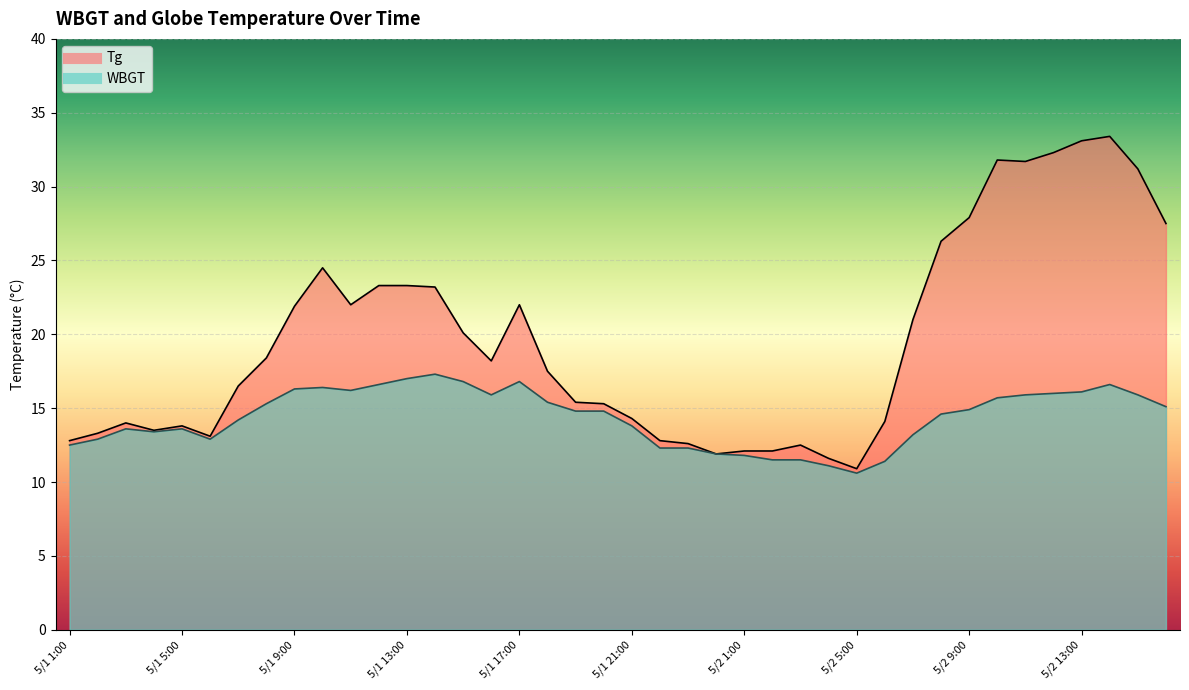

Reading right to left, list all the values displayed in this chart.

Tg (line): 27.5	31.2	33.4	33.1	32.3	31.7	31.8	27.9	26.3	21.0	14.1	10.9	11.6	12.5	12.1	12.1	11.9	12.6	12.8	14.3	15.3	15.4	17.5	22.0	18.2	20.1	23.2	23.3	23.3	22.0	24.5	21.9	18.4	16.5	13.1	13.8	13.5	14.0	13.3	12.8
WBGT (line): 15.1	15.9	16.6	16.1	16.0	15.9	15.7	14.9	14.6	13.2	11.4	10.6	11.1	11.5	11.5	11.8	11.9	12.3	12.3	13.8	14.8	14.8	15.4	16.8	15.9	16.8	17.3	17.0	16.6	16.2	16.4	16.3	15.3	14.2	12.9	13.6	13.4	13.6	12.9	12.5